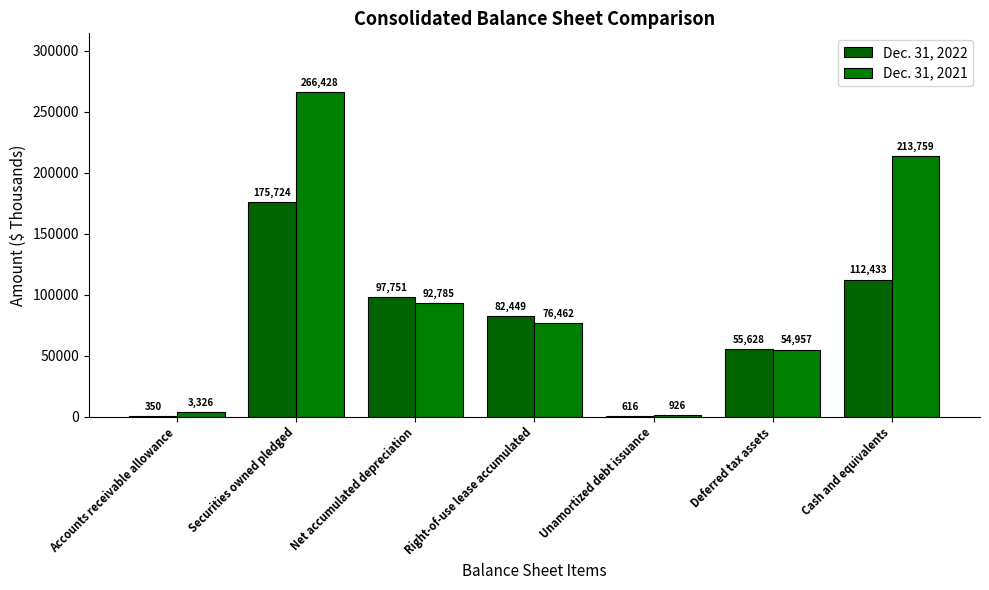

How many series are shown in this chart?

2